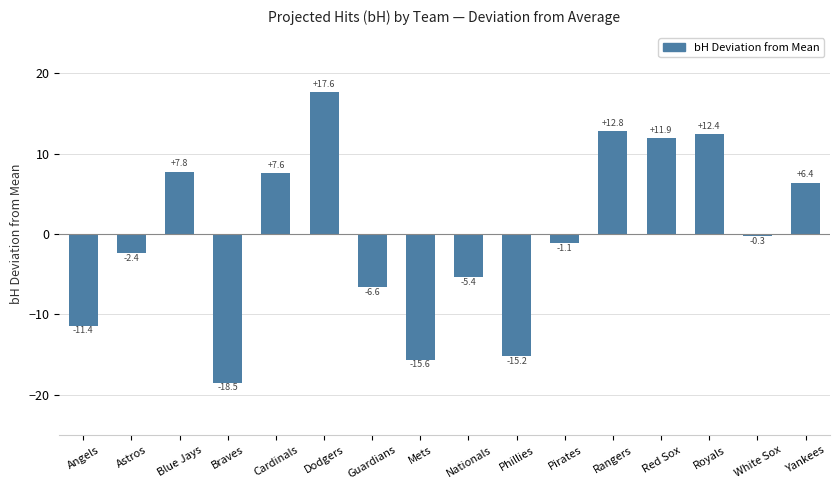

True or false: the data shows -1.1 at Pirates.

True